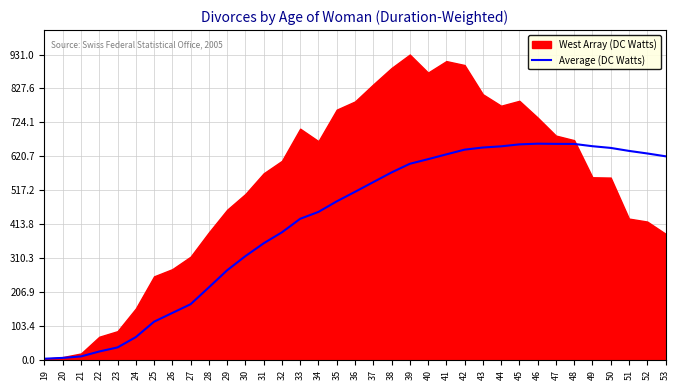

True or false: Average (DC Watts) has a value of 657.2 at 45.

True